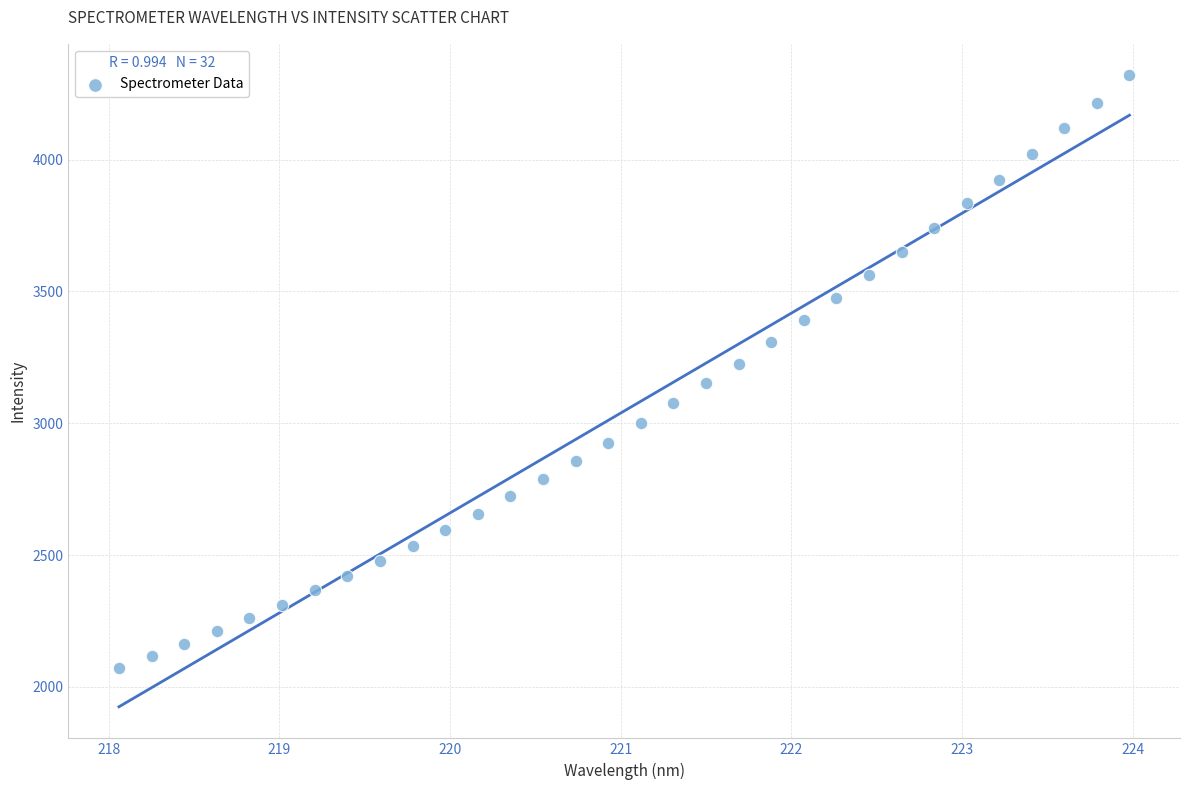

What is the range of X values (max minus min)?

5.9